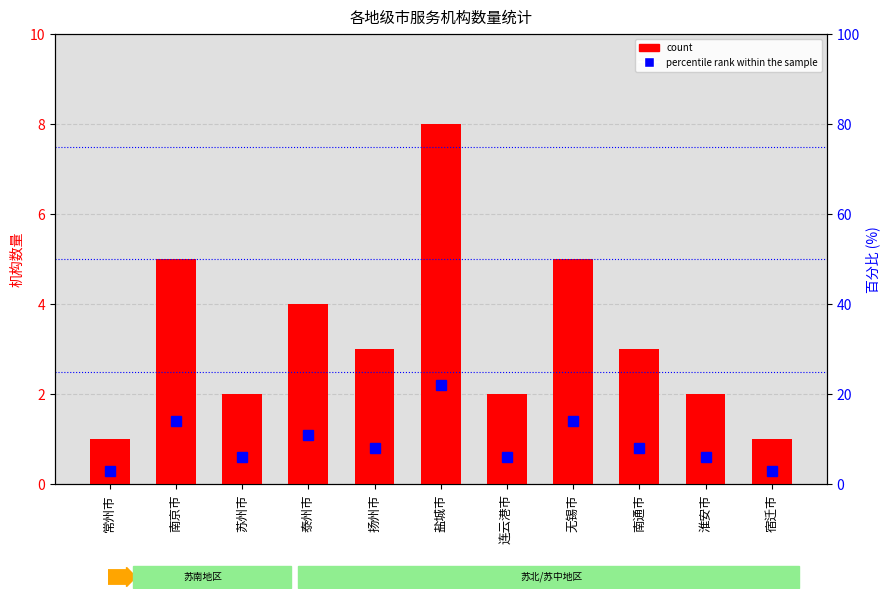

Is it true that count equals 2 at 泰州市?

False